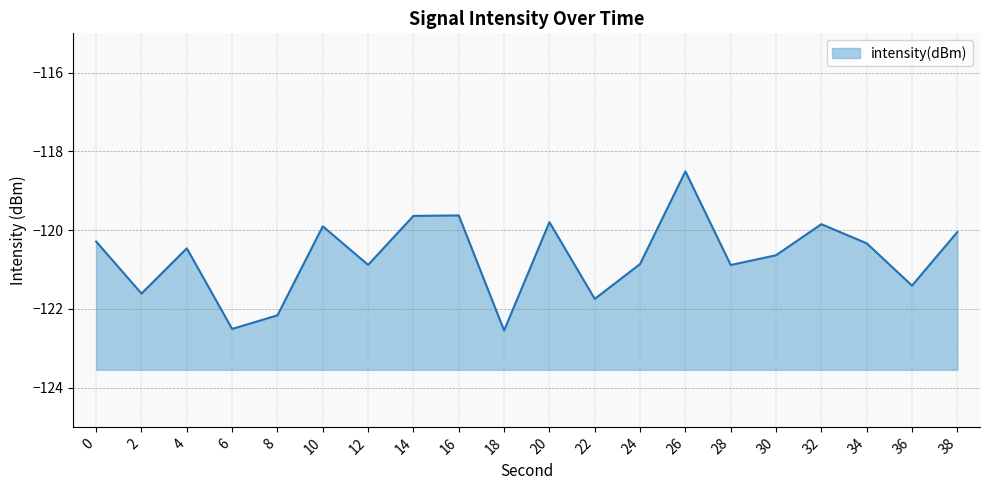

The value at 12 is -120.9. True or false?

True